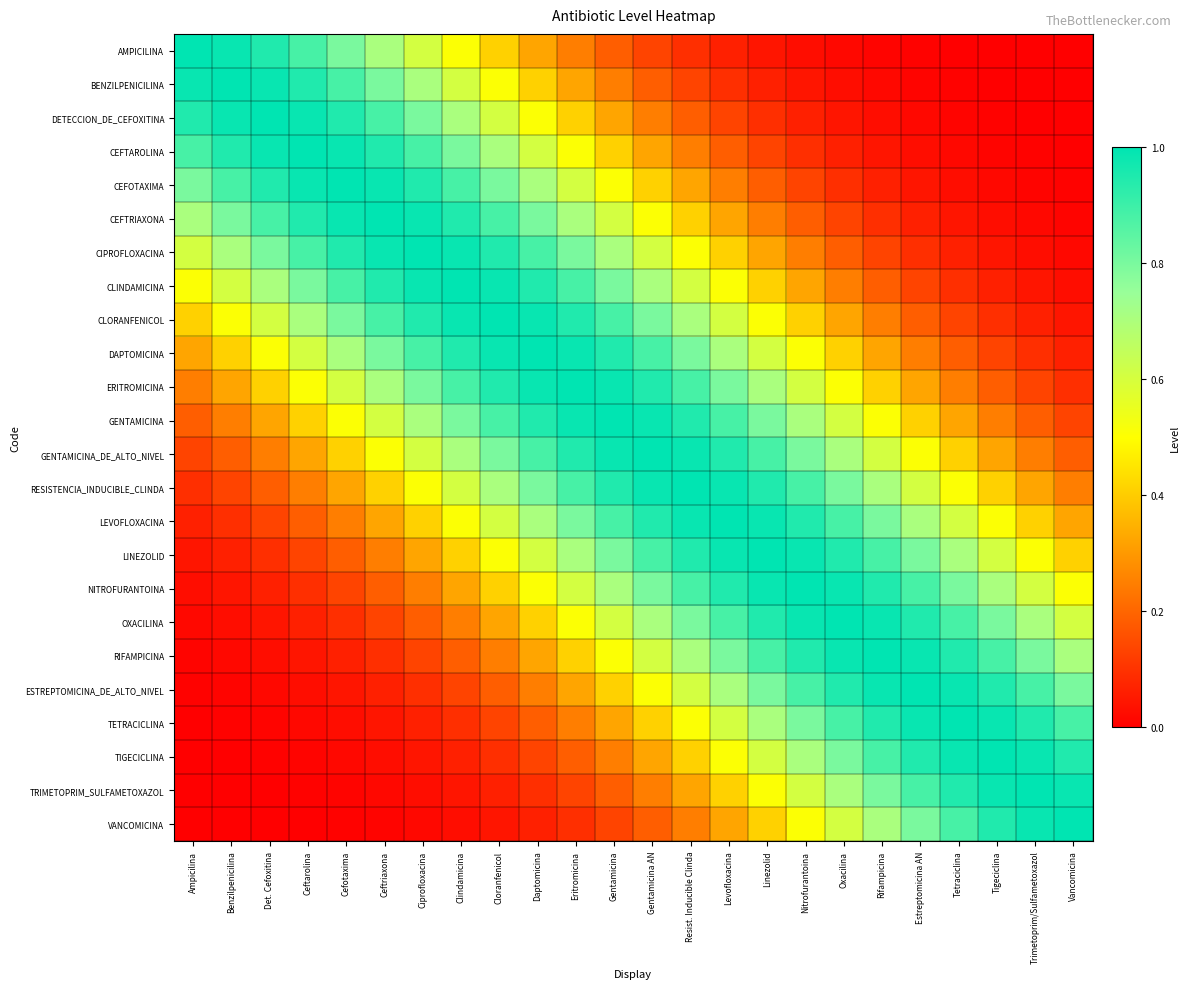

What is the maximum value shown in the chart?

1.0